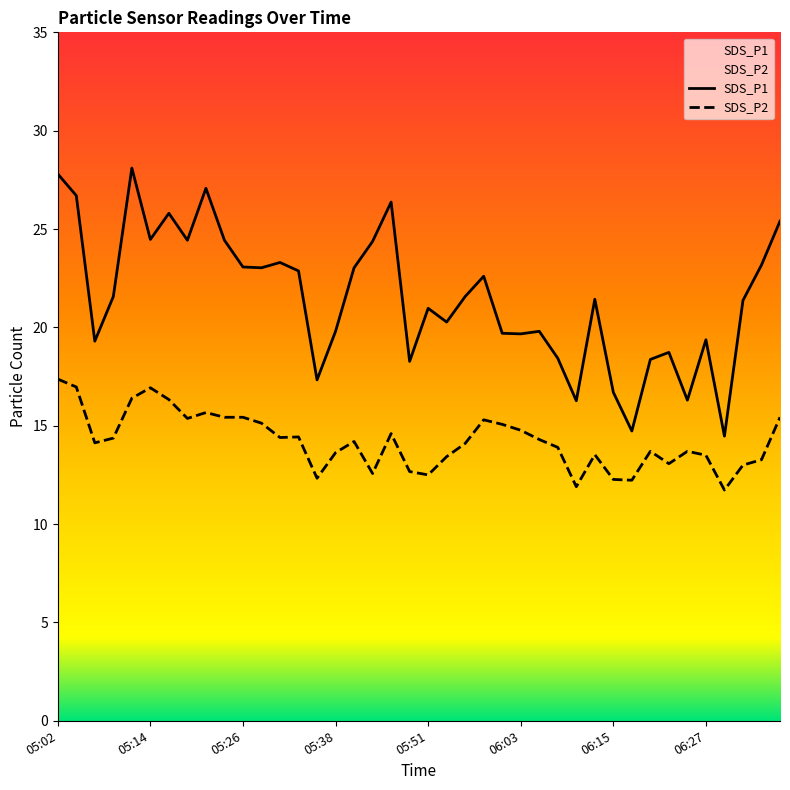

Rank the series by their maximum value, from lowest to highest.

SDS_P2, SDS_P1